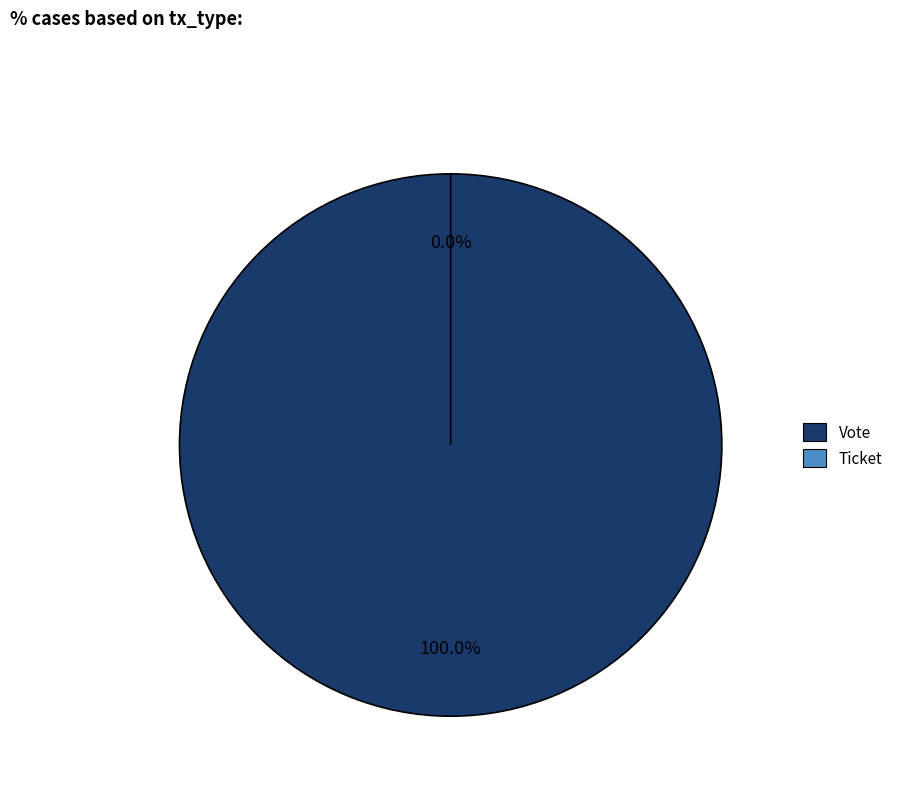

How many slices are in this pie chart?

2